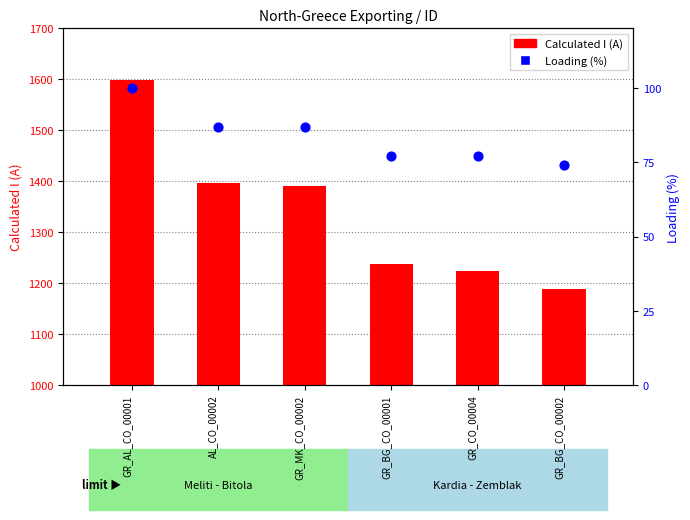

At which category is the sum across all series the highest?

GR_AL_CO_00001